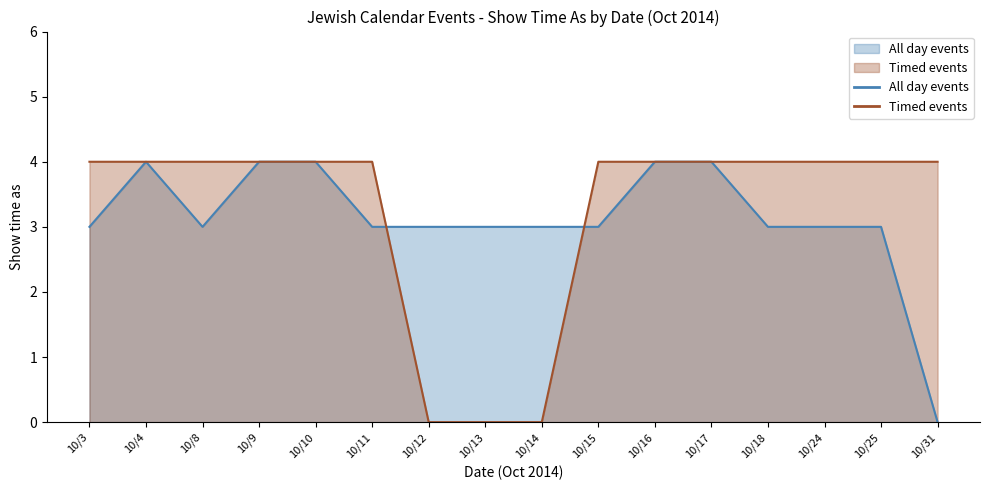

What is the value of the Timed events point at the 4th from the left?

4